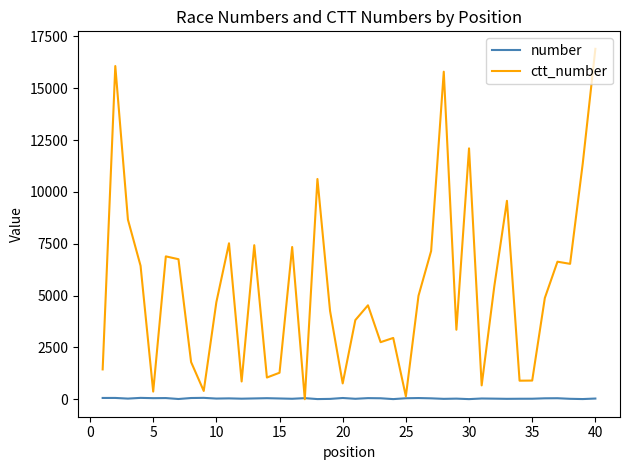

Which series has the largest range (max minus min)?

ctt_number